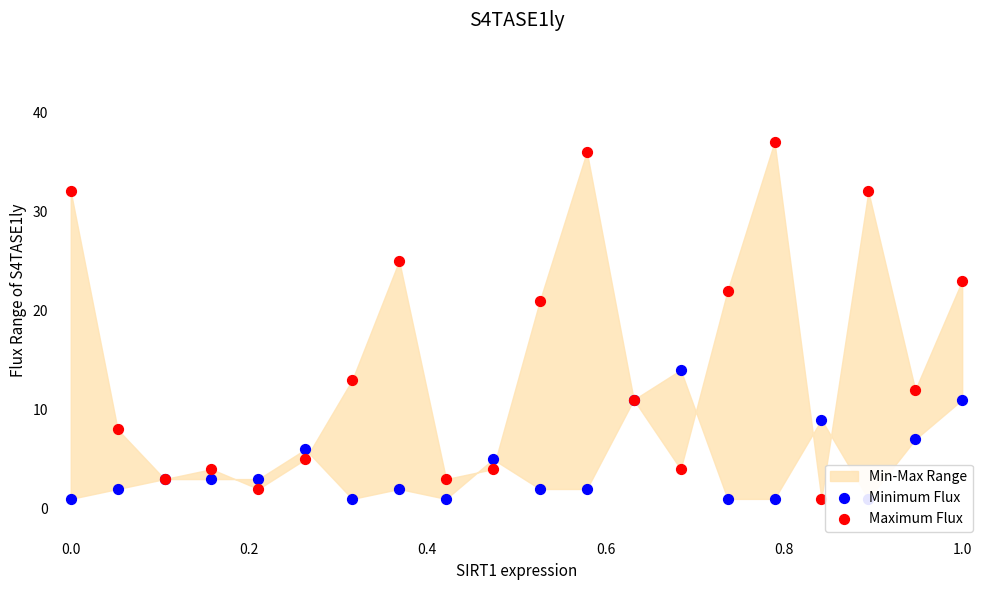

Which series has the widest spread of Y values?

Maximum Flux